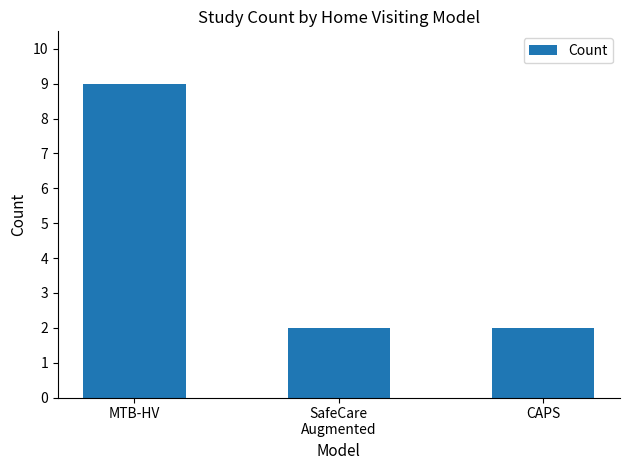

Reading right to left, list all the values displayed in this chart.

2	2	9